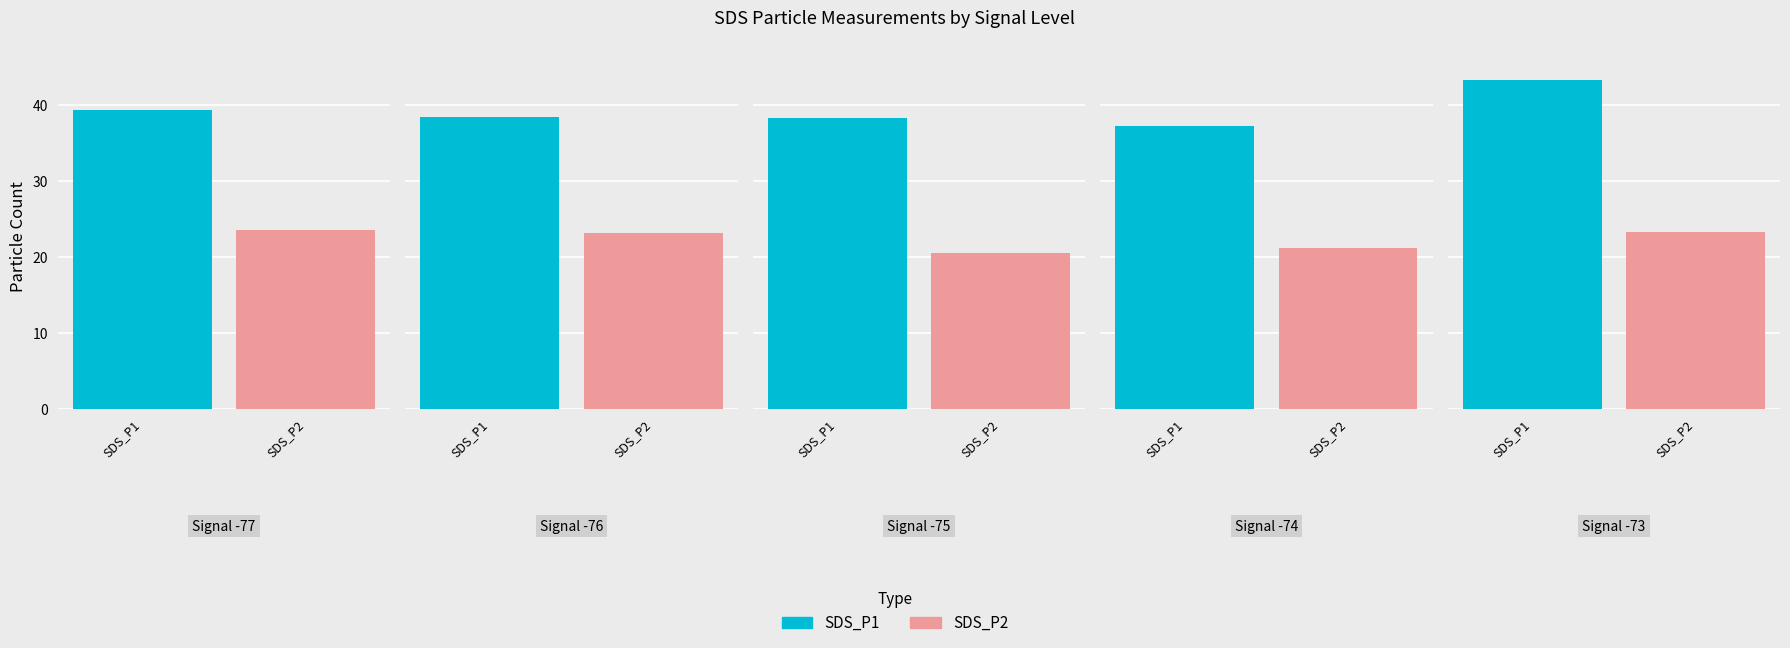

What is the value of the SDS_P2 bar at the 4th from the left?

21.2